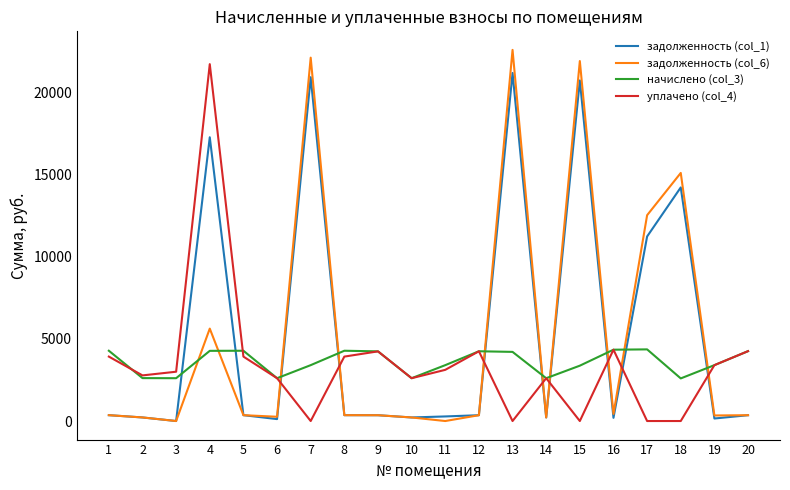

What is the difference between the maximum and minimum values in the уплачено (col_4) series?

21732.6